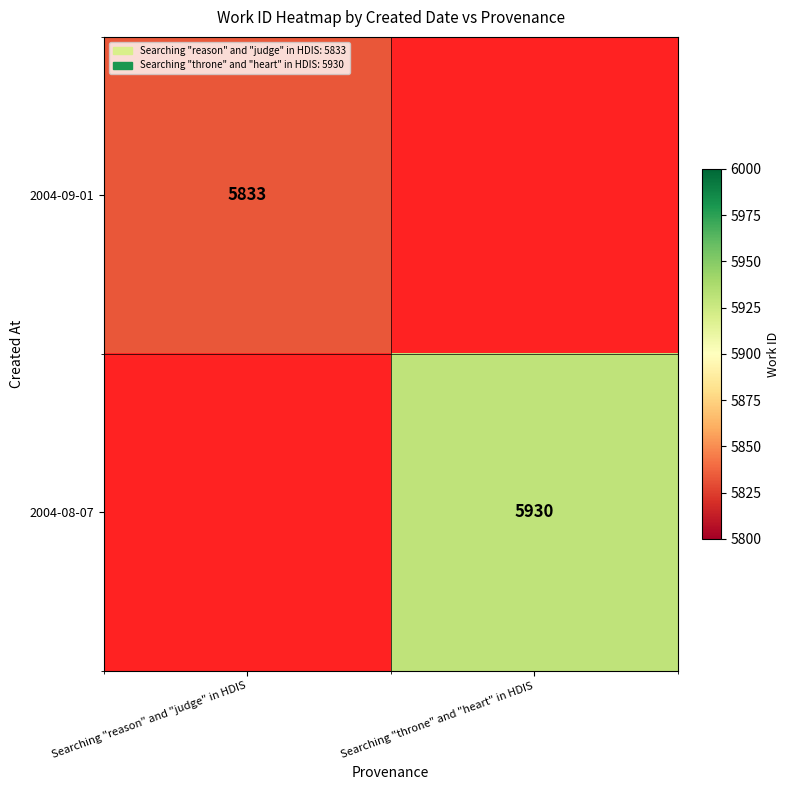

The 2004-09-01 series shows 9302 at Searching "reason" and "judge" in HDIS. True or false?

False